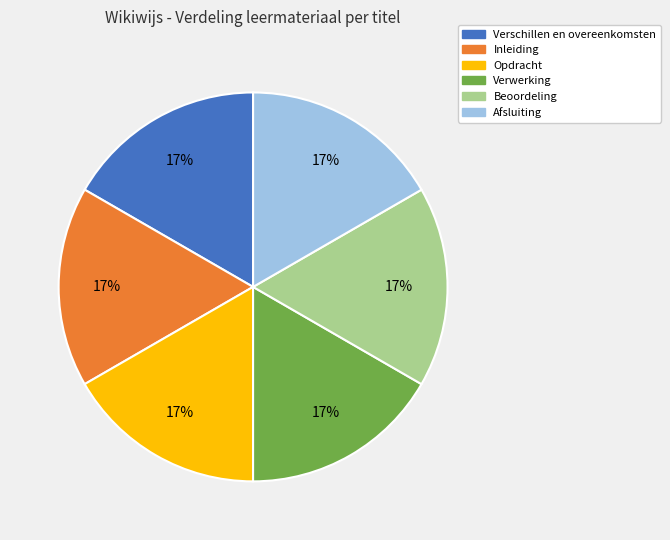

To the nearest percent, what is the average slice percentage?

17%